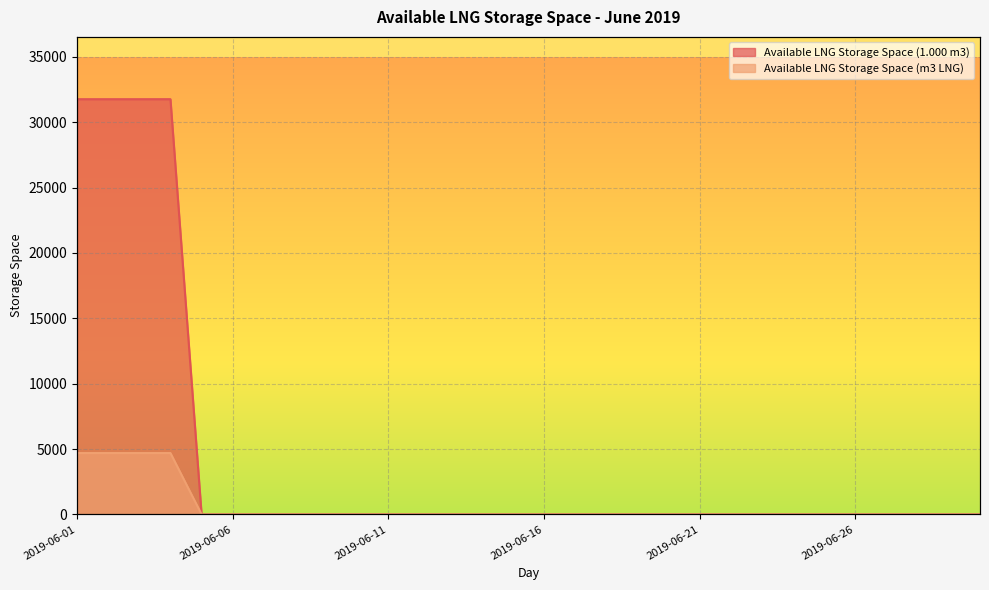

Reading left to right, what are all the values shown in this chart?

Available LNG Storage Space (1.000 m3): 31762	31762	31762	31763	0	0	0	0	0	0	0	0	0	0	0	0	0	0	0	0	0	0	0	0	0	0	0	0	0	0
Available LNG Storage Space (m3 LNG): 4691	4691	4691	4691	0	0	0	0	0	0	0	0	0	0	0	0	0	0	0	0	0	0	0	0	0	0	0	0	0	0